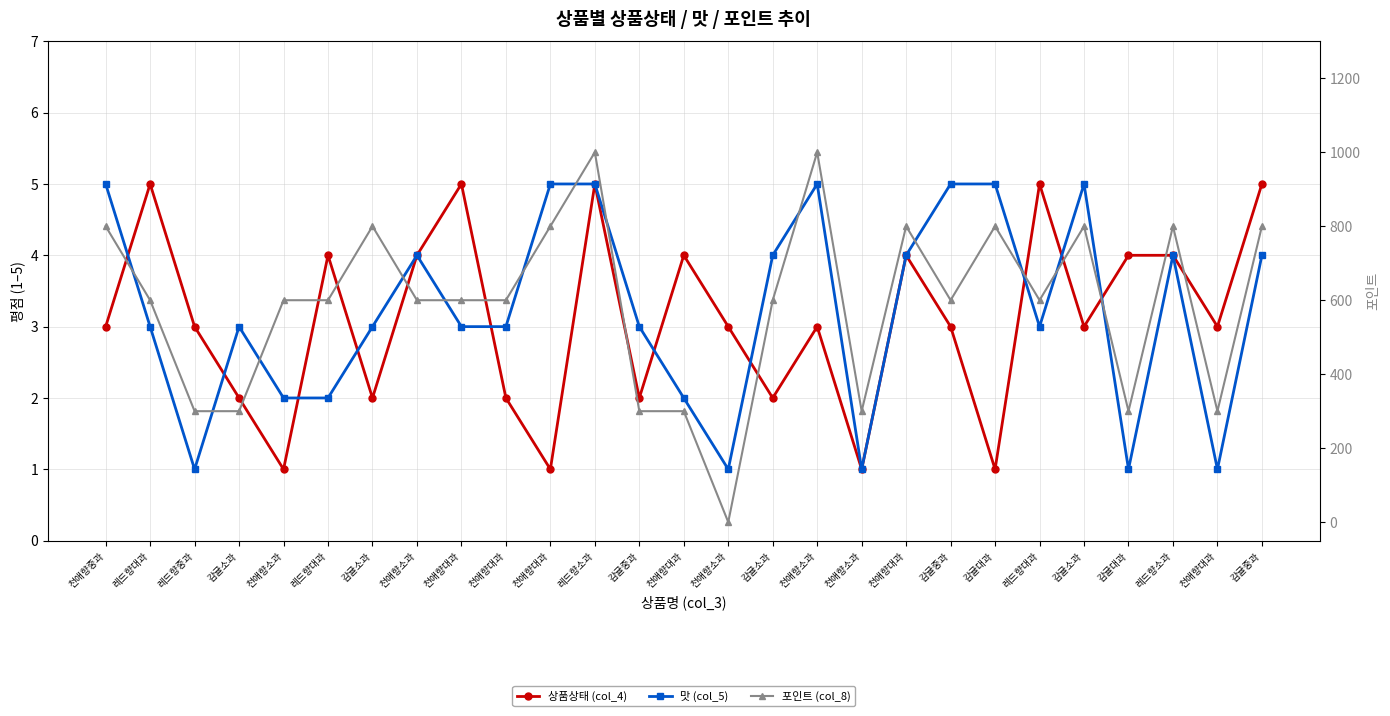

Rank the series by their maximum value, from highest to lowest.

포인트 (col_8), 상품상태 (col_4), 맛 (col_5)